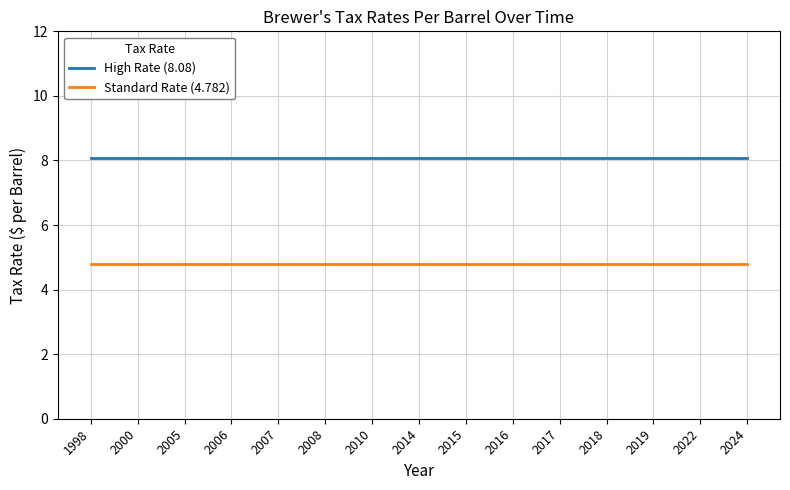

What are all the series names shown in the legend?

High Rate (8.08), Standard Rate (4.782)